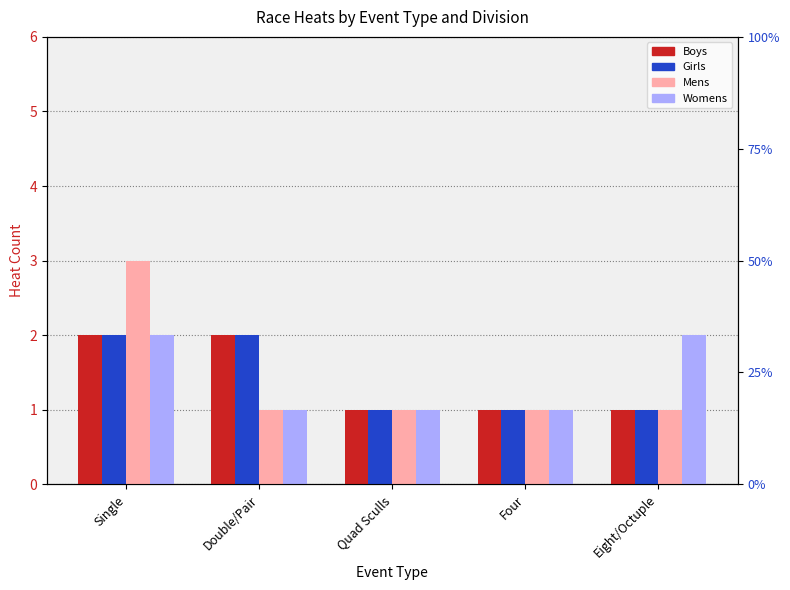

What is the label of the 1st bar from the left?

Single